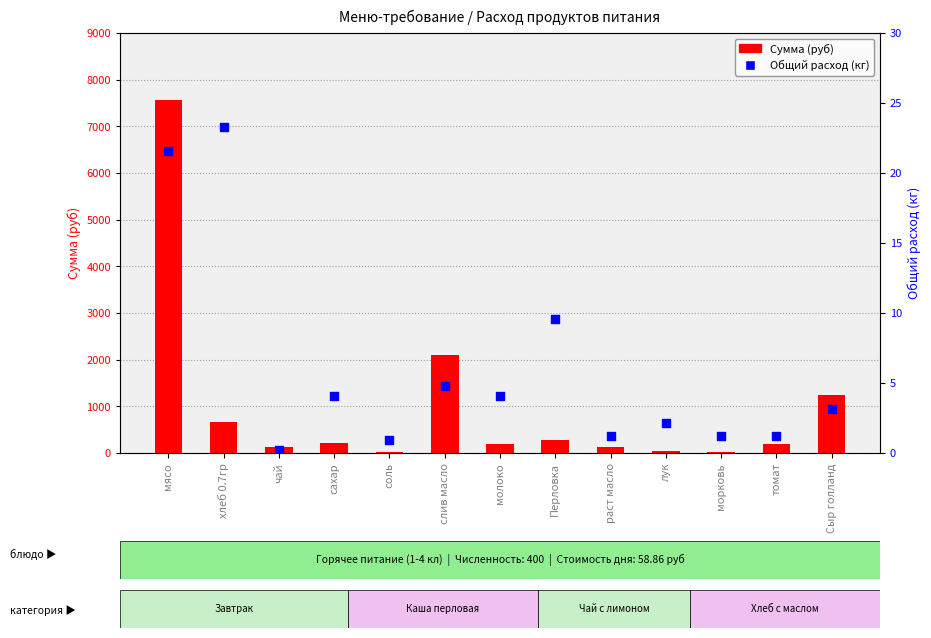

Which series has the largest total across all categories?

Сумма (руб)